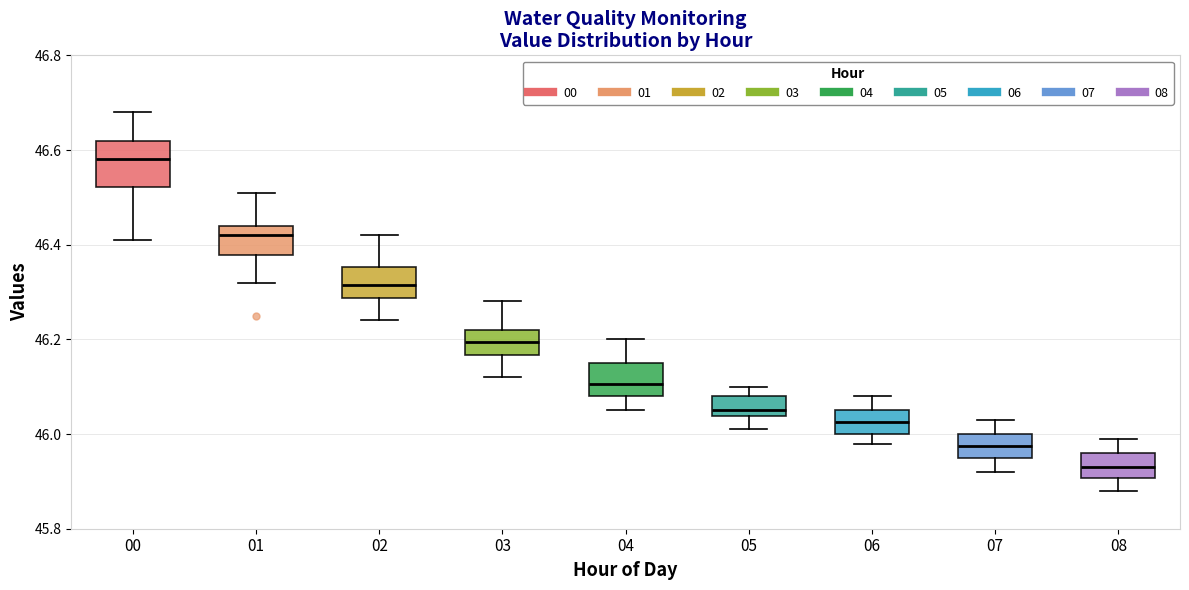

Reading left to right, read every box against the y-axis: the position of its median line, the range the box covers, and the ends of its whiskers. The values are not printed on the chart, so give them approximately, as read against the axis.

00: median 46.58, box 46.52 to 46.62, whiskers 46.42 to 46.68
01: median 46.42, box 46.38 to 46.44, whiskers 46.32 to 46.52
02: median 46.32, box 46.28 to 46.36, whiskers 46.24 to 46.42
03: median 46.20, box 46.16 to 46.22, whiskers 46.12 to 46.28
04: median 46.10, box 46.08 to 46.16, whiskers 46.06 to 46.20
05: median 46.06, box 46.04 to 46.08, whiskers 46.02 to 46.10
06: median 46.02, box 46.00 to 46.06, whiskers 45.98 to 46.08
07: median 45.98, box 45.96 to 46.00, whiskers 45.92 to 46.04
08: median 45.94, box 45.90 to 45.96, whiskers 45.88 to 46.00